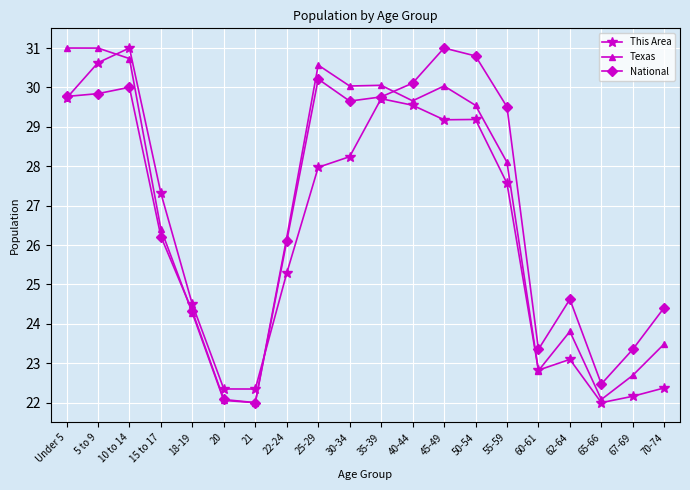

Rank the series at 55-59 from highest to lowest value.

National, Texas, This Area